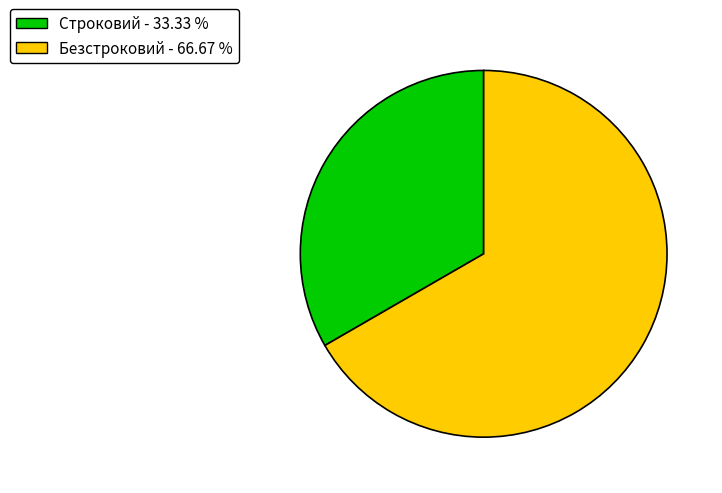

What is the ratio of the value at Строковий - 33.33 % to the value at Безстроковий - 66.67 %?

0.5